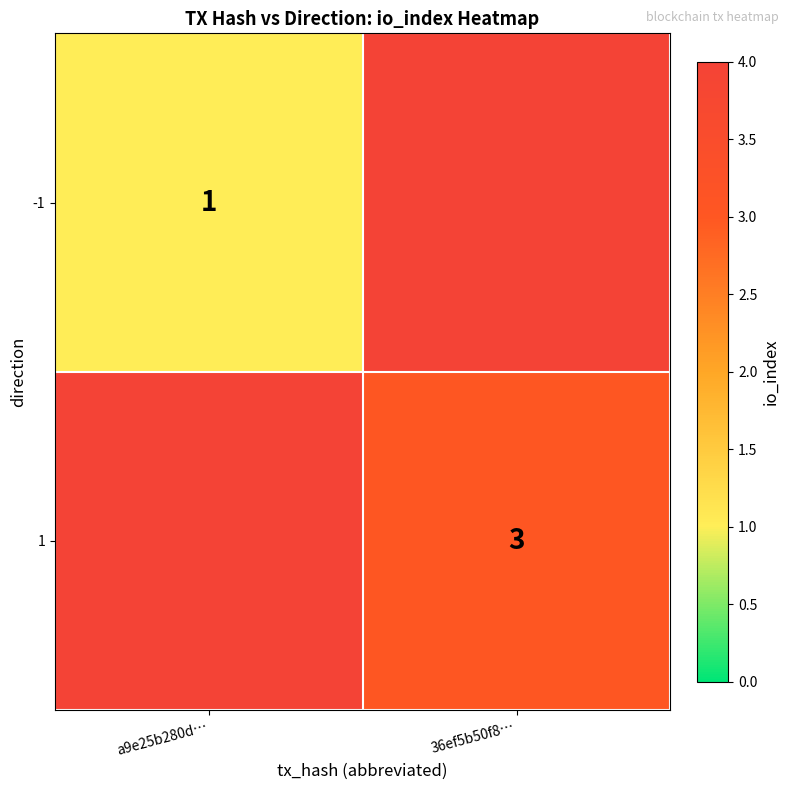

The value of 1 at 36ef5b50f8… is 1. True or false?

False